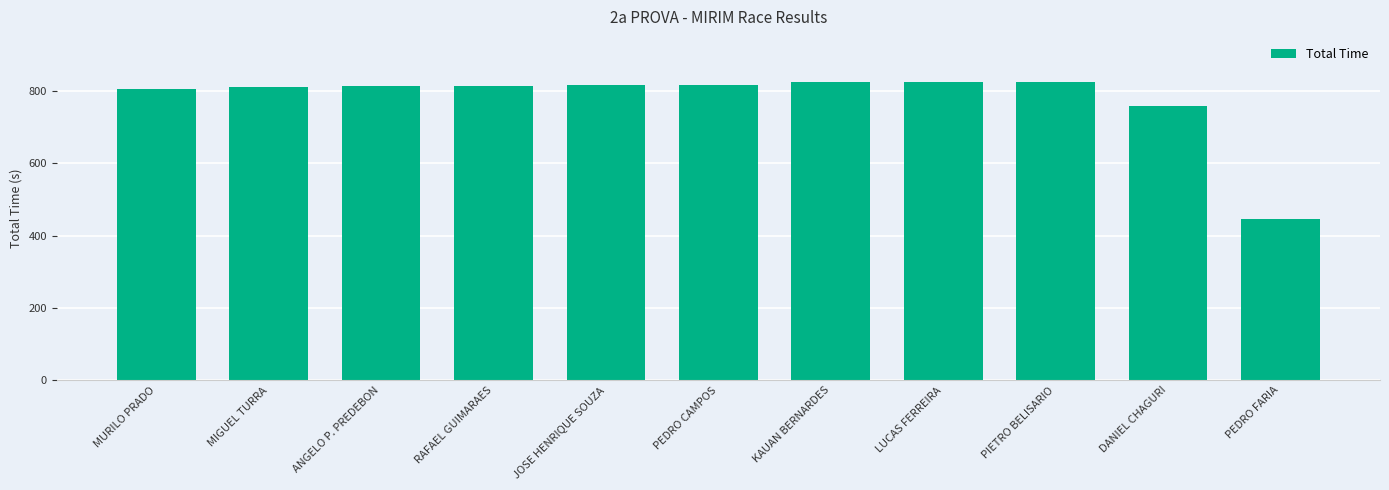

What is the ratio of the value at LUCAS FERREIRA to the value at JOSE HENRIQUE SOUZA?

1.0